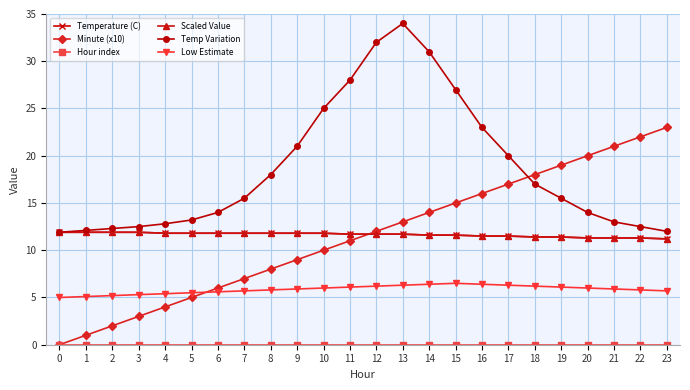

The value of Temperature (C) at 16 is 17.8. True or false?

False